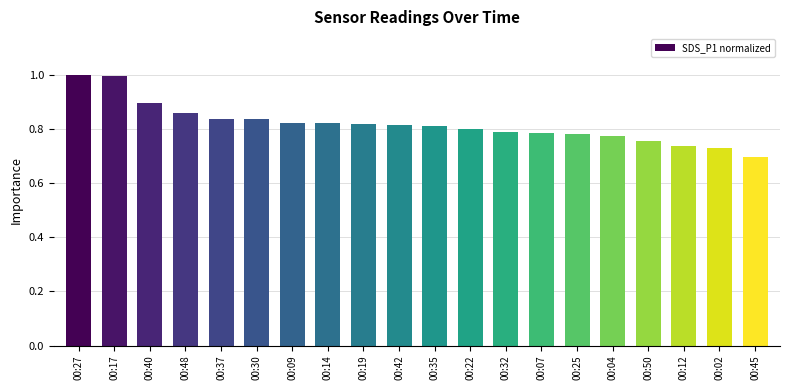

How many data points does each series have?

20